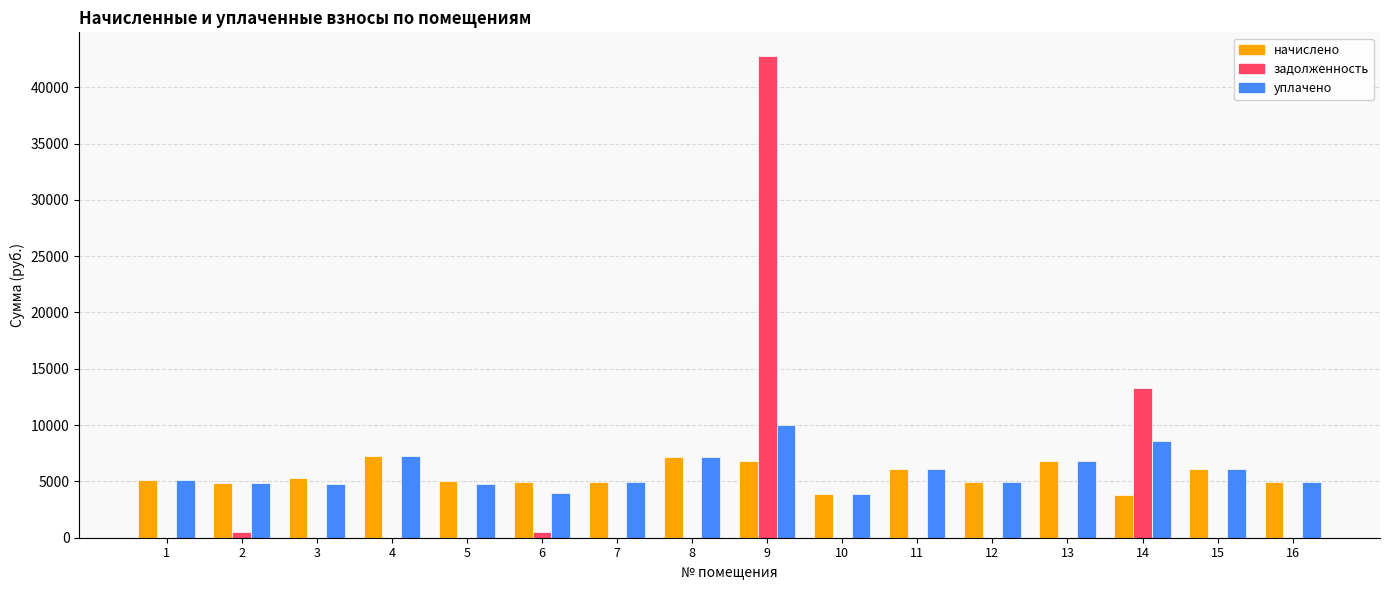

What is the maximum value for начислено?

7240.9